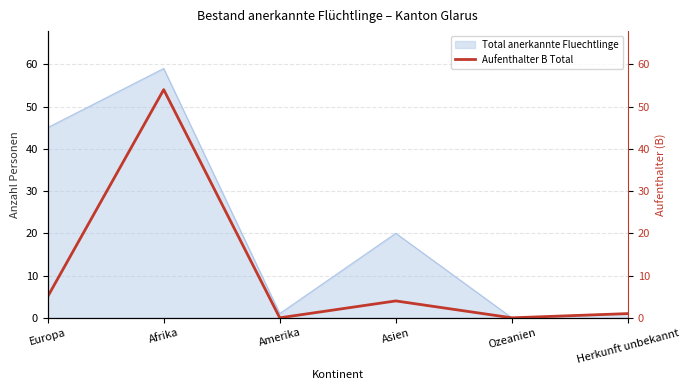

The value of Total anerkannte Fluechtlinge at Europa is 45. True or false?

True